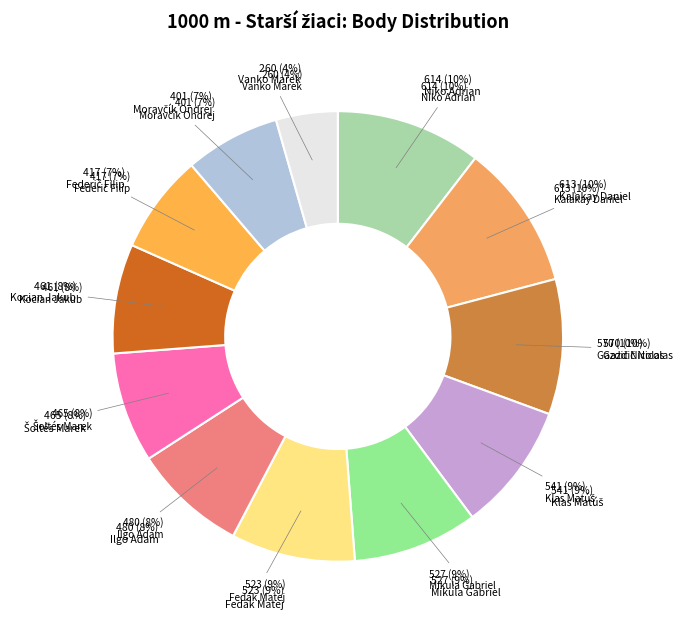

Which category has the biggest portion of the pie?

Niko Adrian